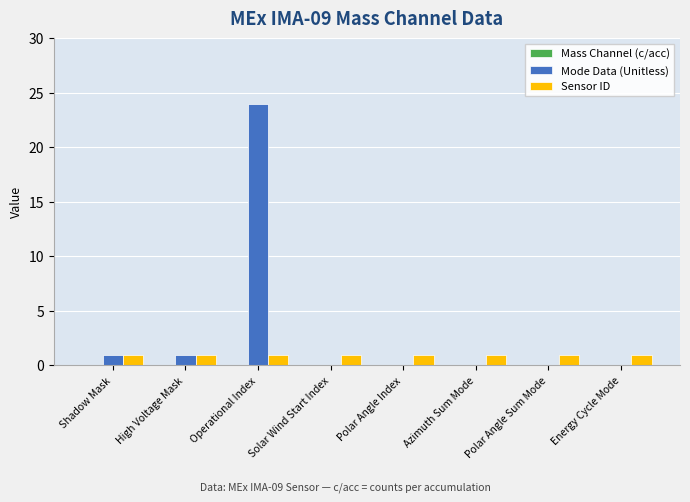

Which category has the highest value across all series?

Operational Index